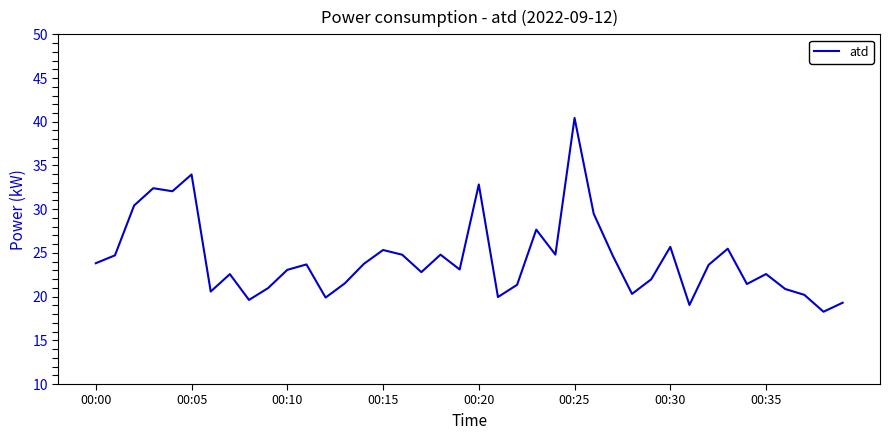

How many interior local peaks (higher than both neighbors) does the data have?

12